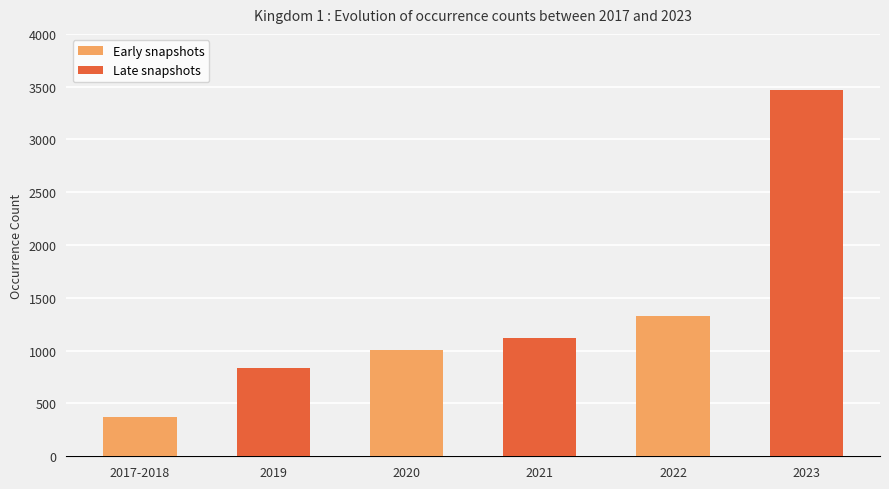

The value at 2019 is 1481. True or false?

False